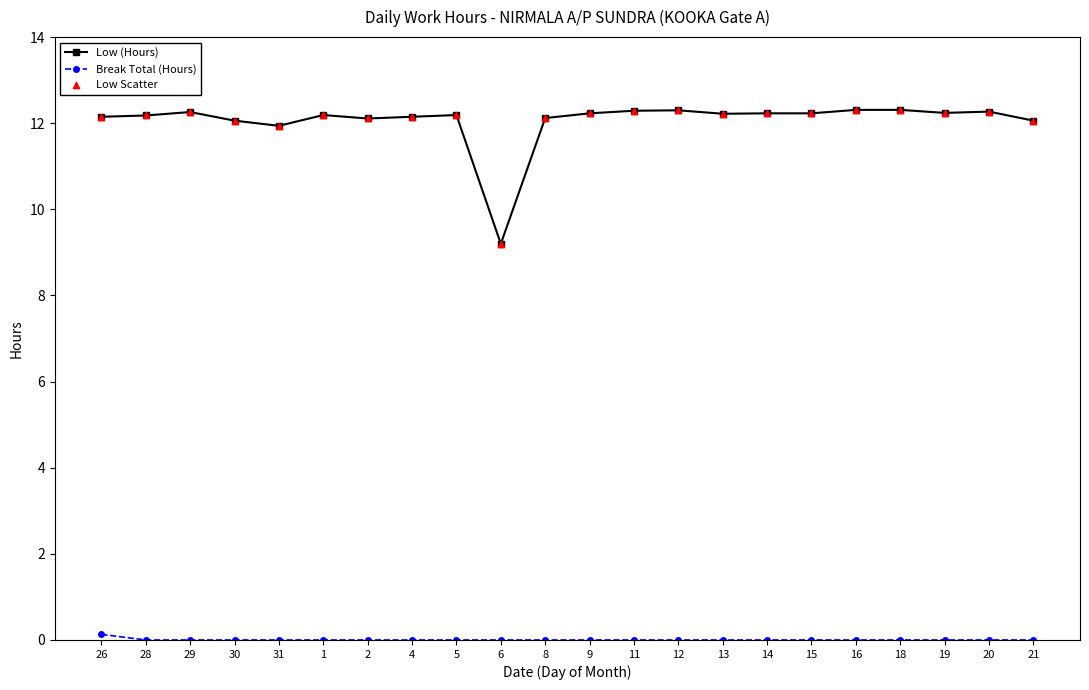

Which series has the largest total across all categories?

Low (Hours)